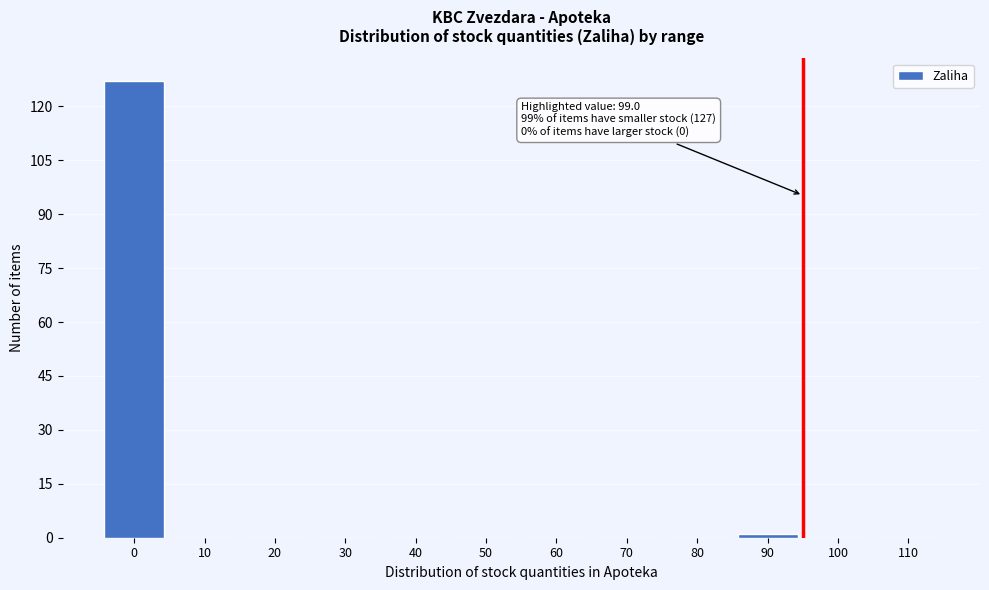

Reading left to right, list all the values displayed in this chart.

0=127	10=0	20=0	30=0	40=0	50=0	60=0	70=0	80=0	90=1	100=0	110=0